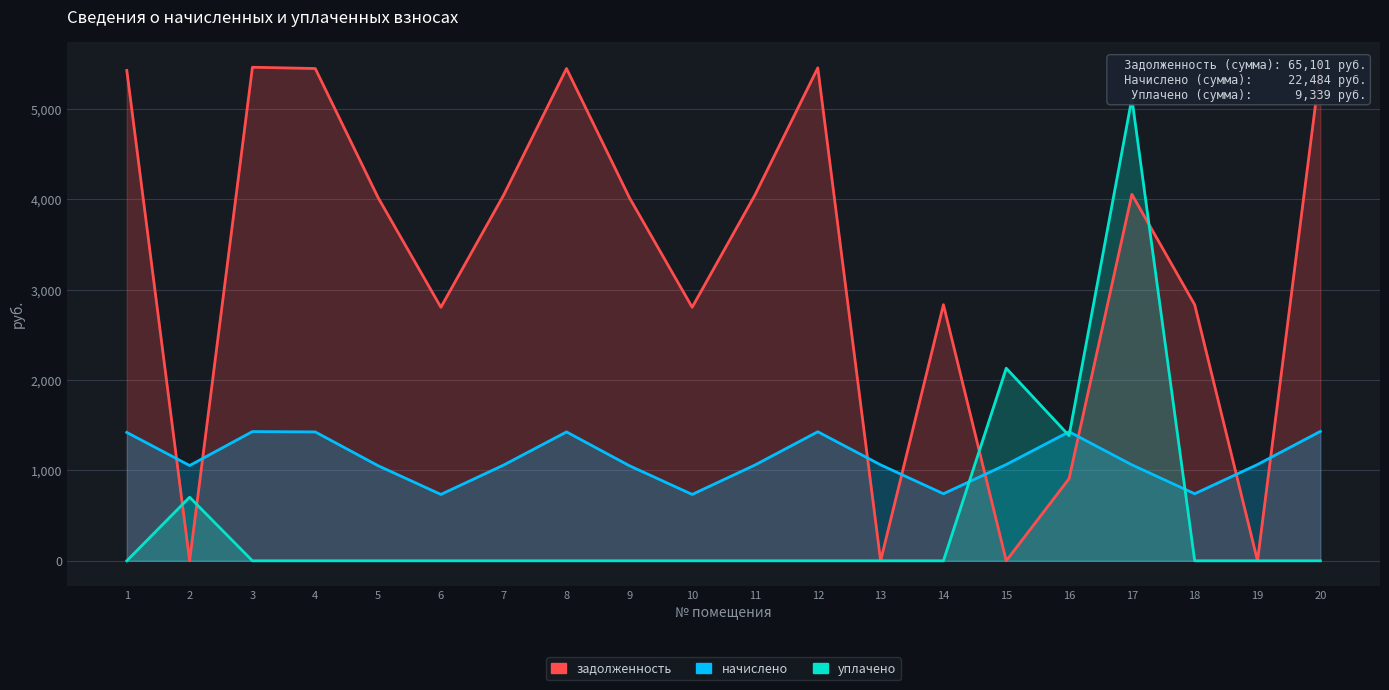

How many data points does each series have?

20